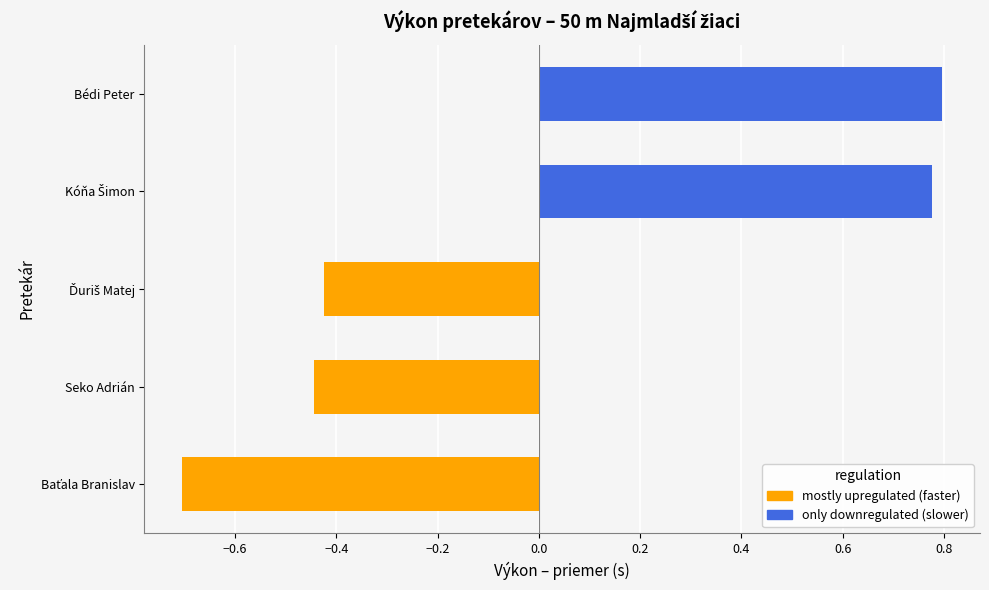

Which has a higher value, Bédi Peter or Kóňa Šimon?

Bédi Peter